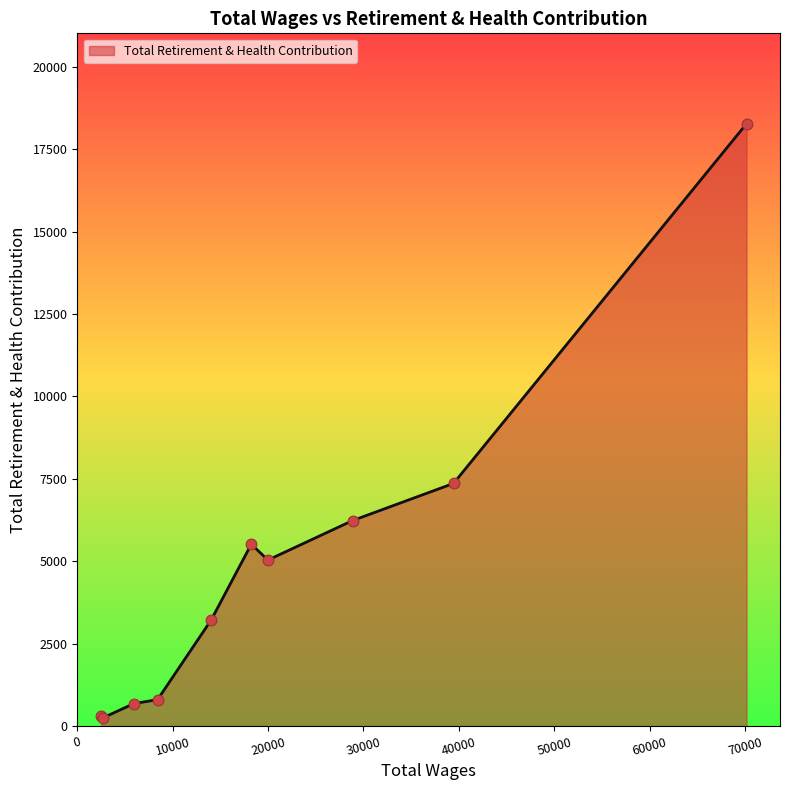

What is the difference between the maximum and minimum values?

18025